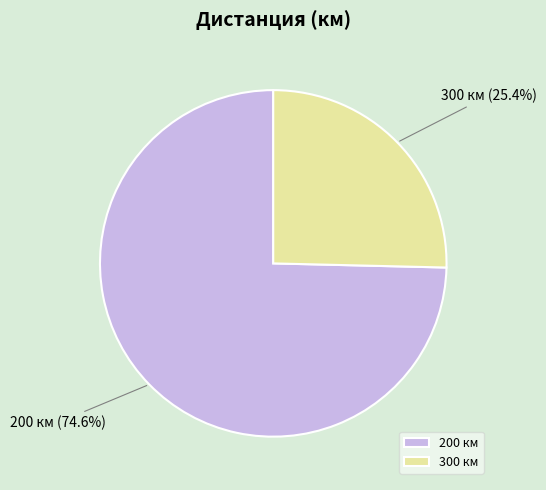

To the nearest percent, what is the difference between the 300 and 200 slice percentages?

49%